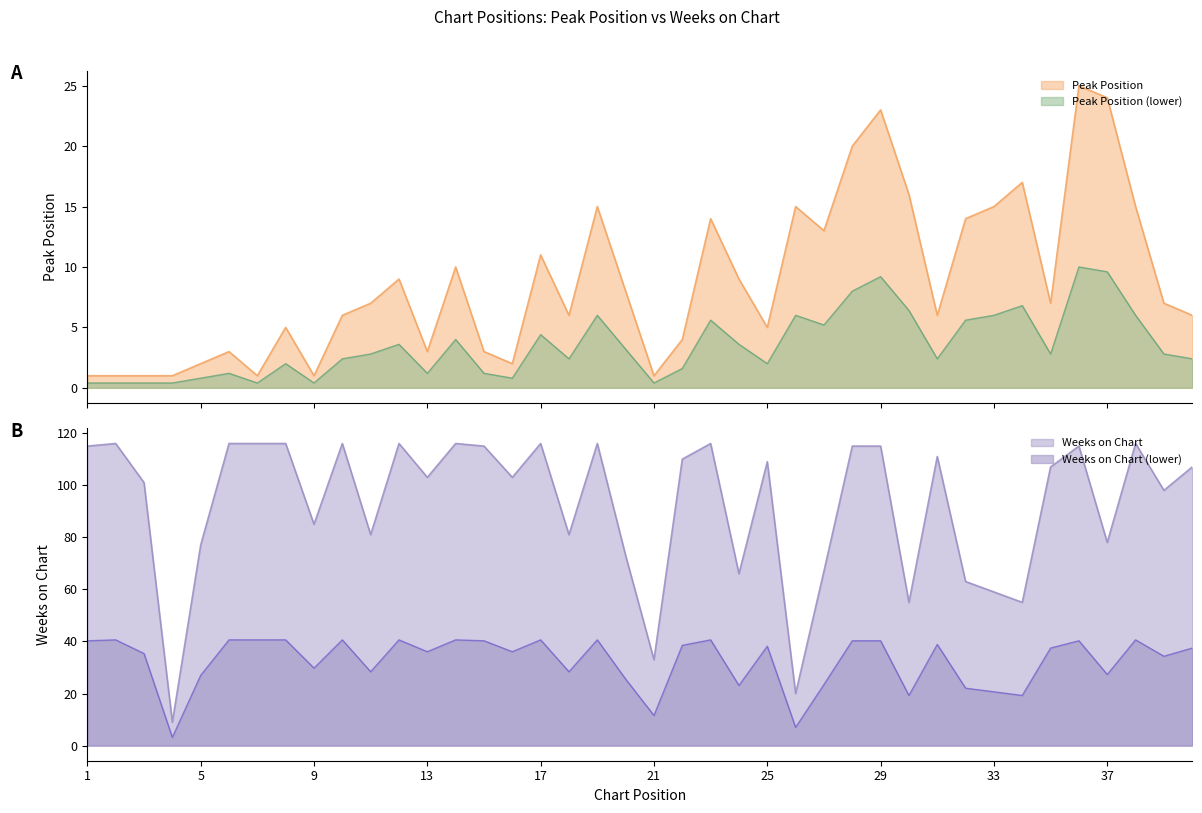

Between 5 and 17, which series saw the biggest shift?

Weeks on Chart